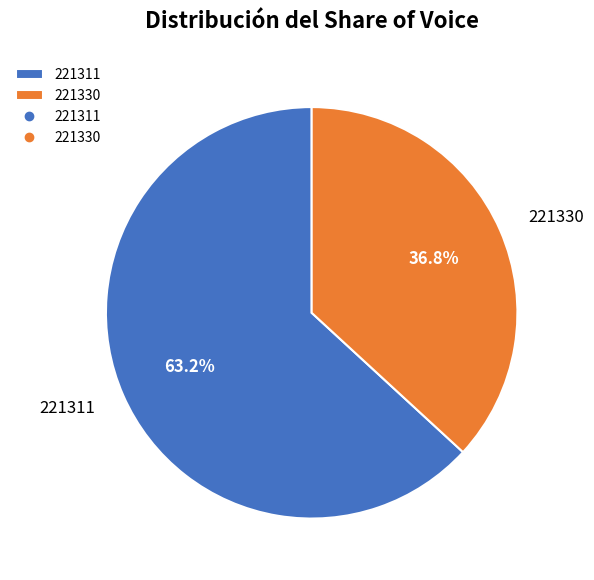

What percentage is the 221330 slice, to the nearest percent?

37%